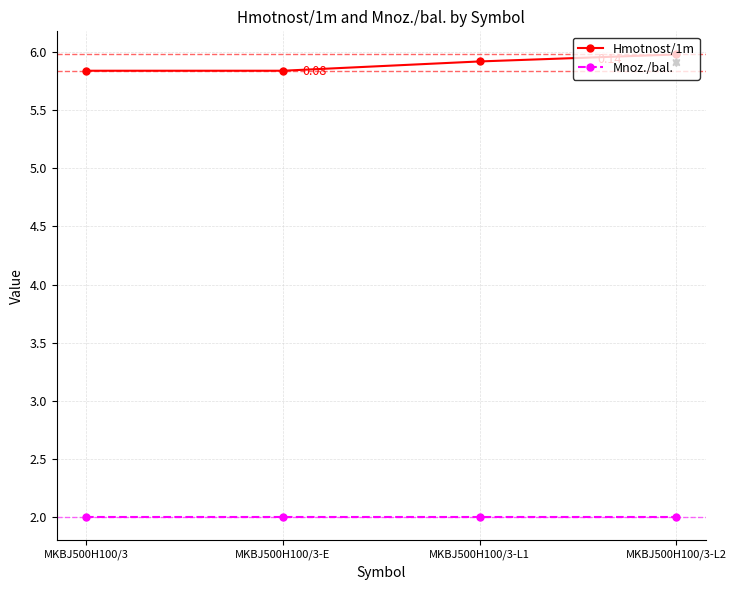

At MKBJ500H100/3-L1, list the series in order from largest to smallest.

Hmotnost/1m, Mnoz./bal.